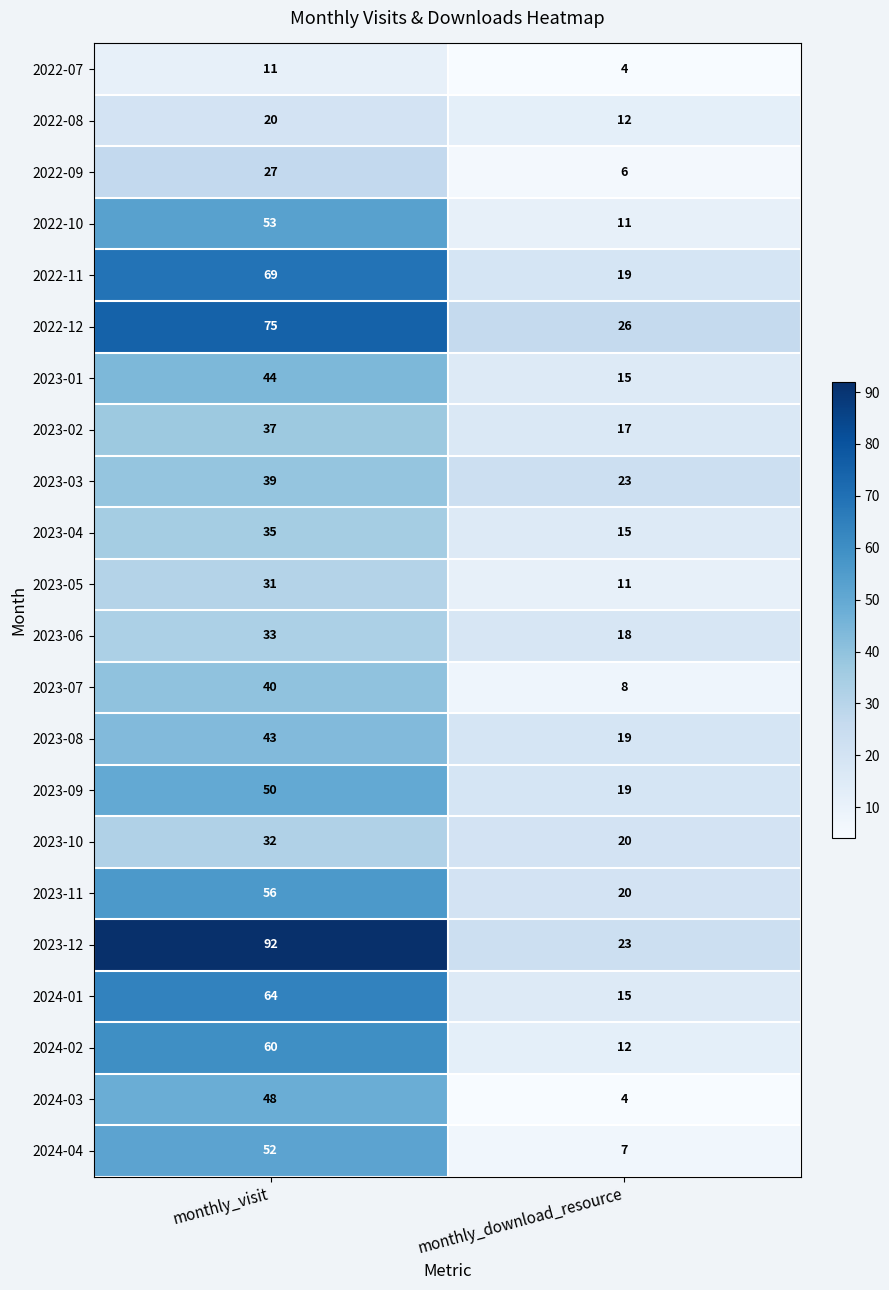

Which series has the largest total across all categories?

2023-12